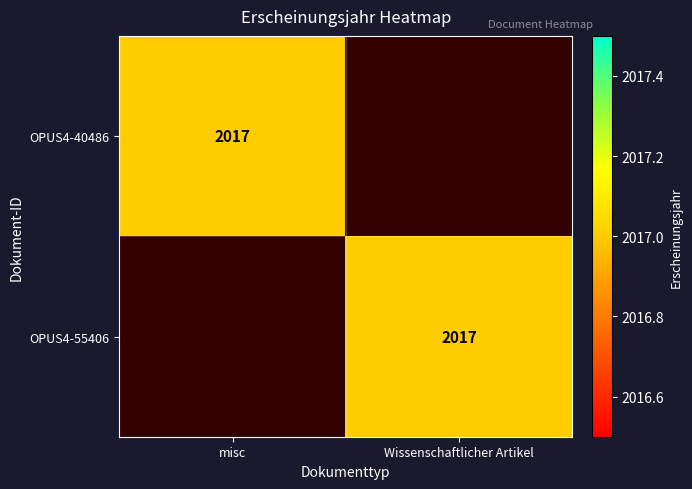

True or false: OPUS4-55406 has a value of 2017 at Wissenschaftlicher Artikel.

True